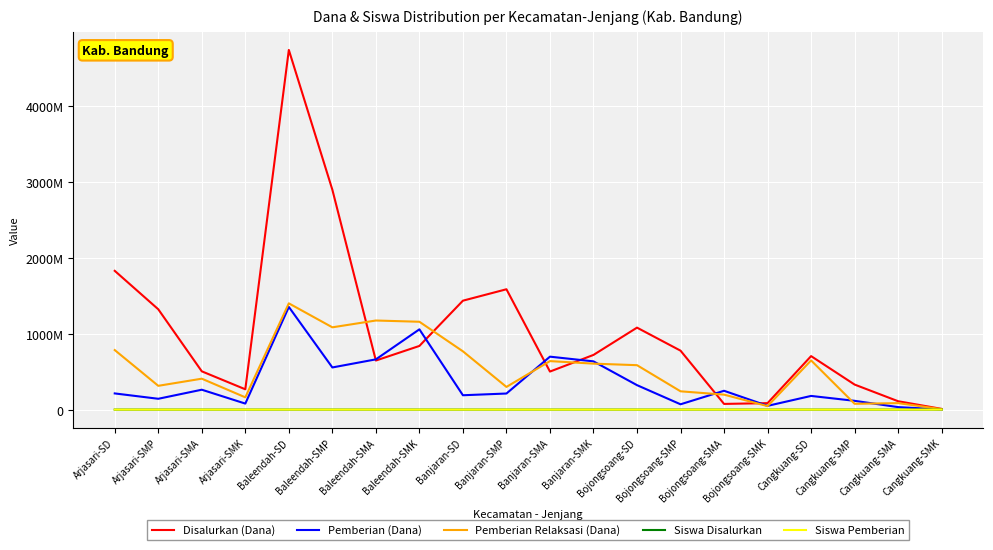

Rank the series by their maximum value, from highest to lowest.

Disalurkan (Dana), Pemberian Relaksasi (Dana), Pemberian (Dana), Siswa Disalurkan, Siswa Pemberian